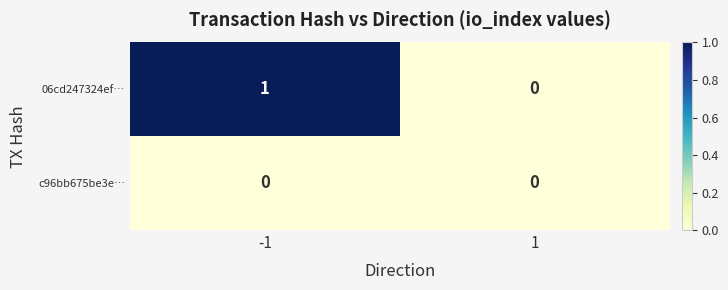

Which series has the largest total across all categories?

06cd247324ef…